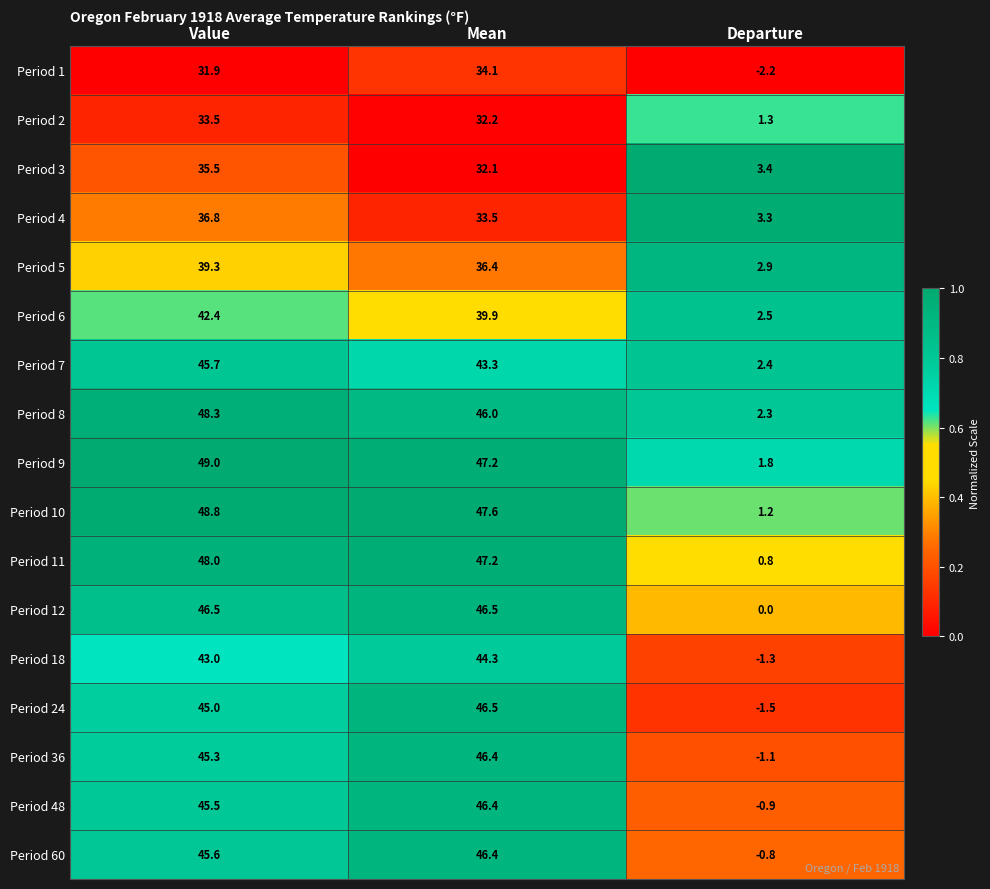

Count the number of categories in the chart.

3